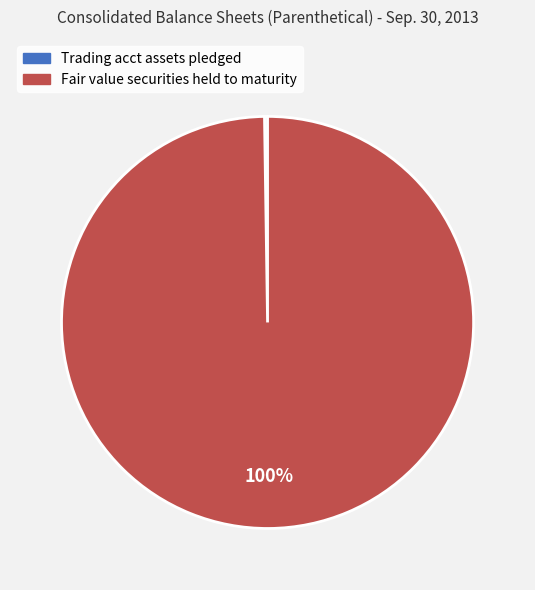

Does any single category account for the majority?

Yes